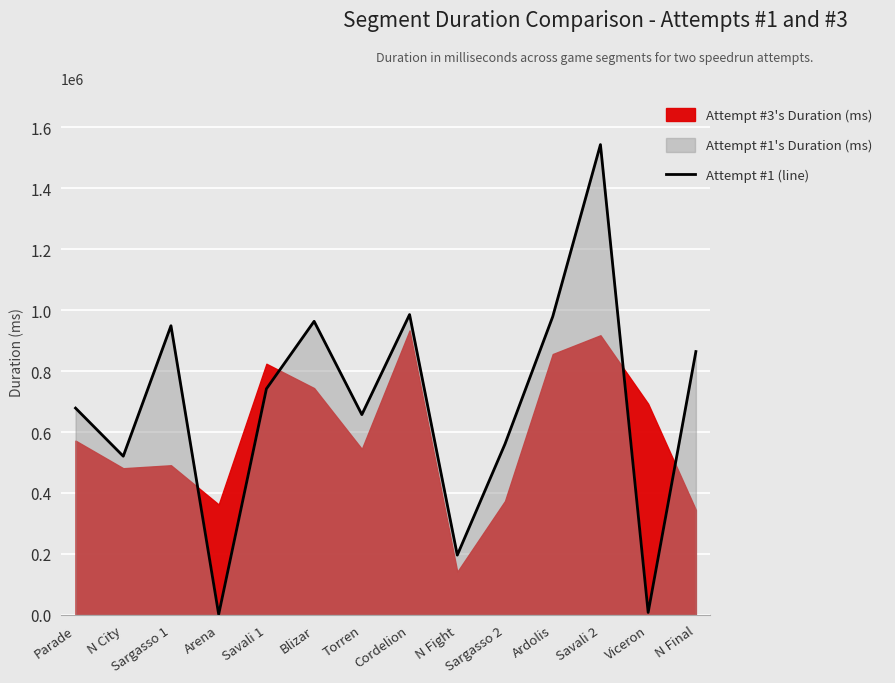

True or false: Attempt #1 (line) has a value of 657074 at Torren.

True